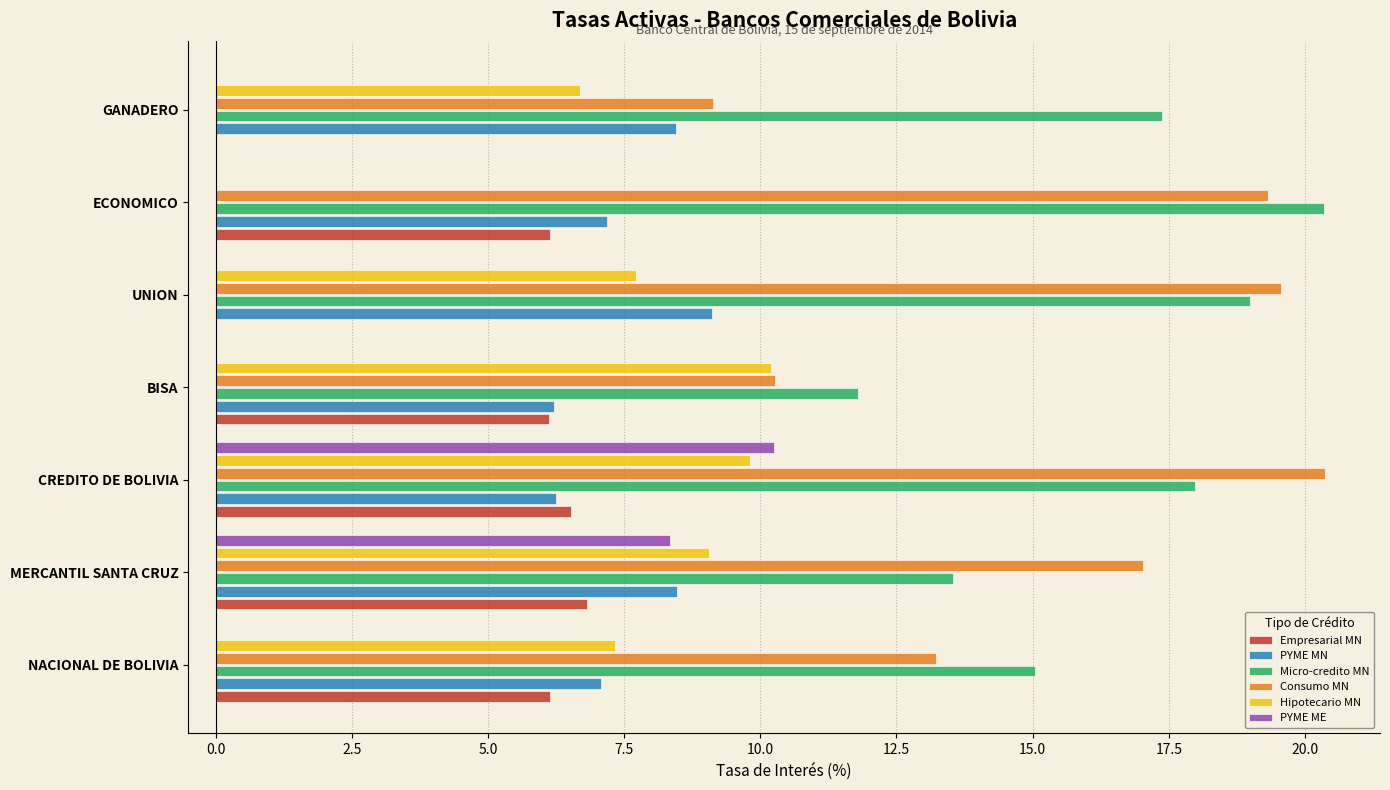

What is the approximate value of Consumo MN at MERCANTIL SANTA CRUZ?

17.0